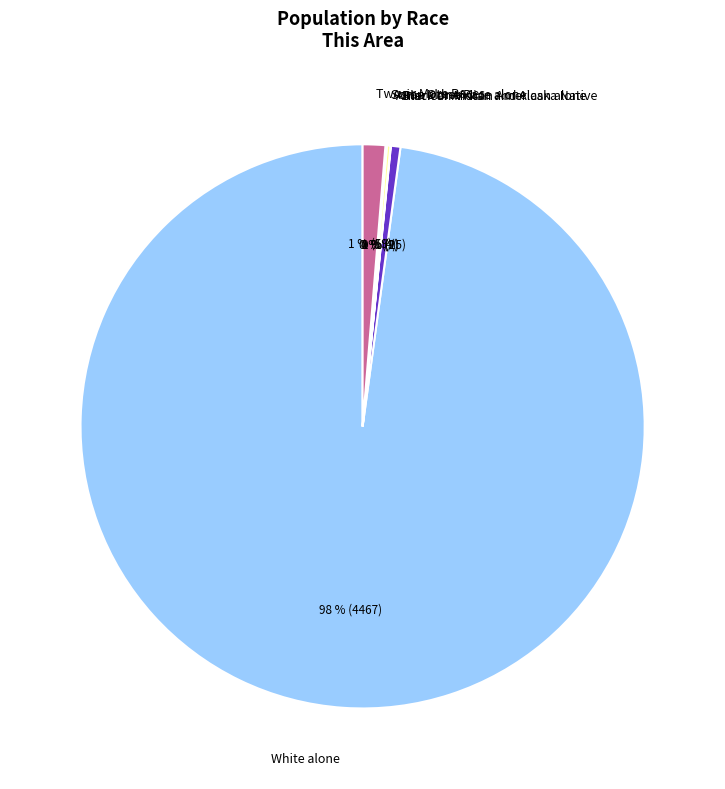

To the nearest percent, what is the difference between the largest and smallest slice percentages?

98%